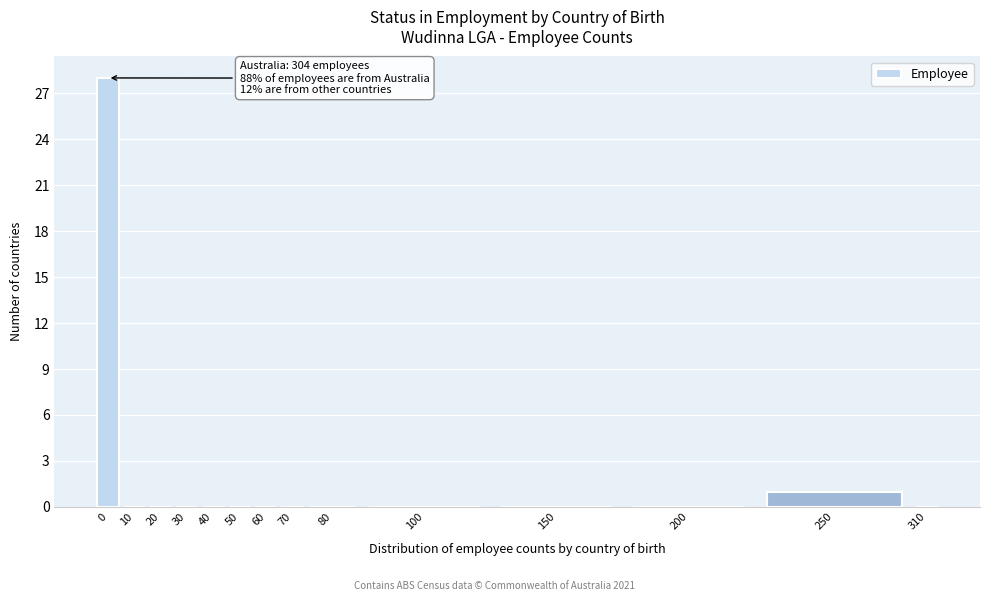

Reading left to right, extract all data points from this chart.

0=28	10=0	20=0	30=0	40=0	50=0	60=0	70=0	80=0	100=0	150=0	200=0	250=1	310=0